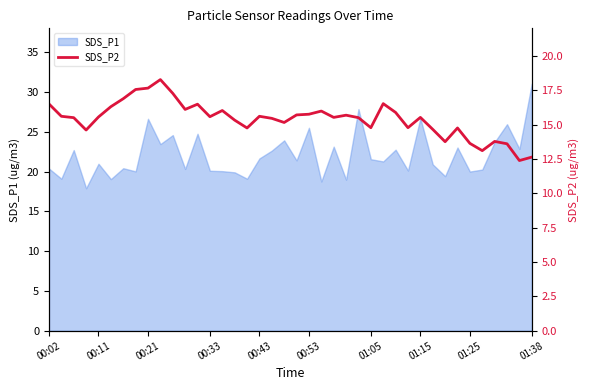

How many data points does each series have?

40